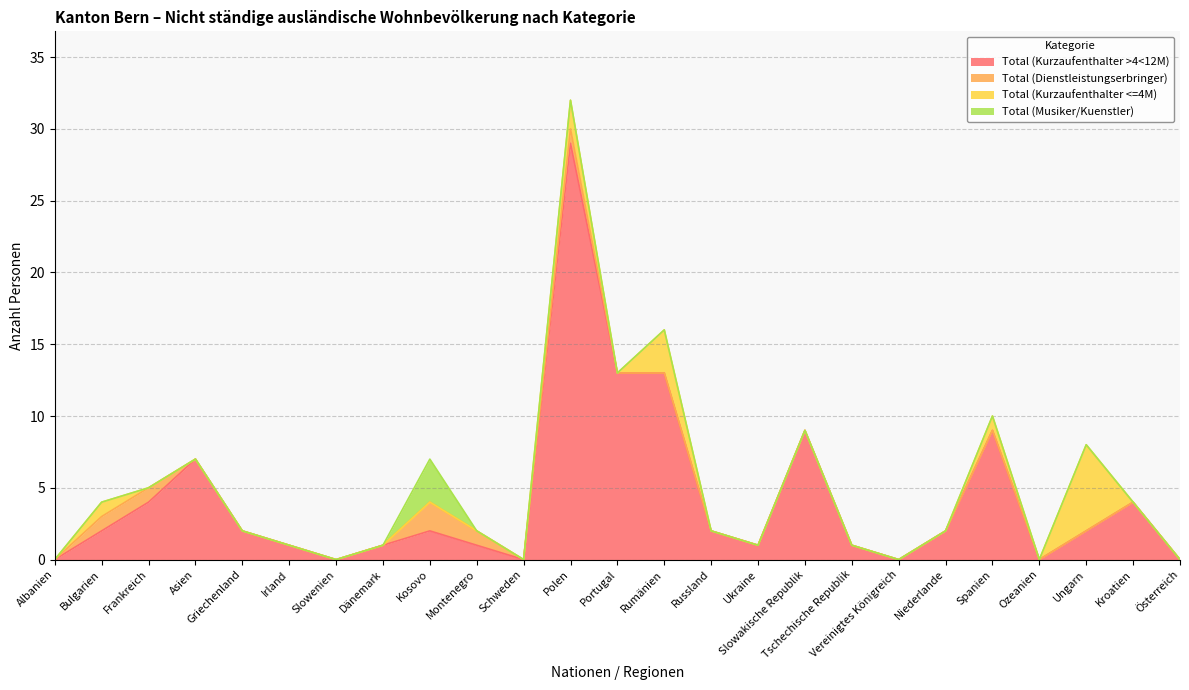

How many lines are shown in the chart?

4